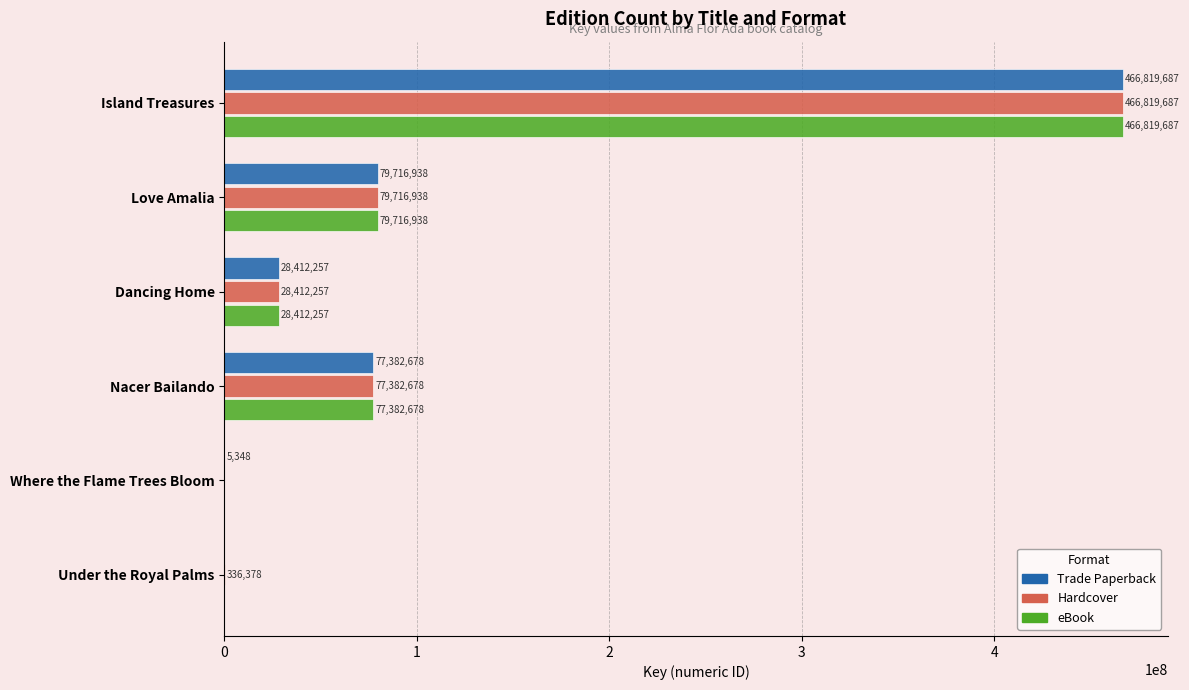

What are all the series names shown in the legend?

Trade Paperback, Hardcover, eBook